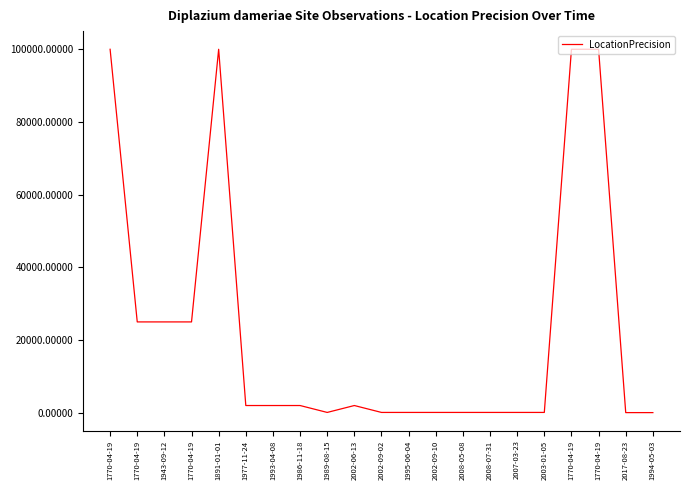

How many lines are shown in the chart?

1